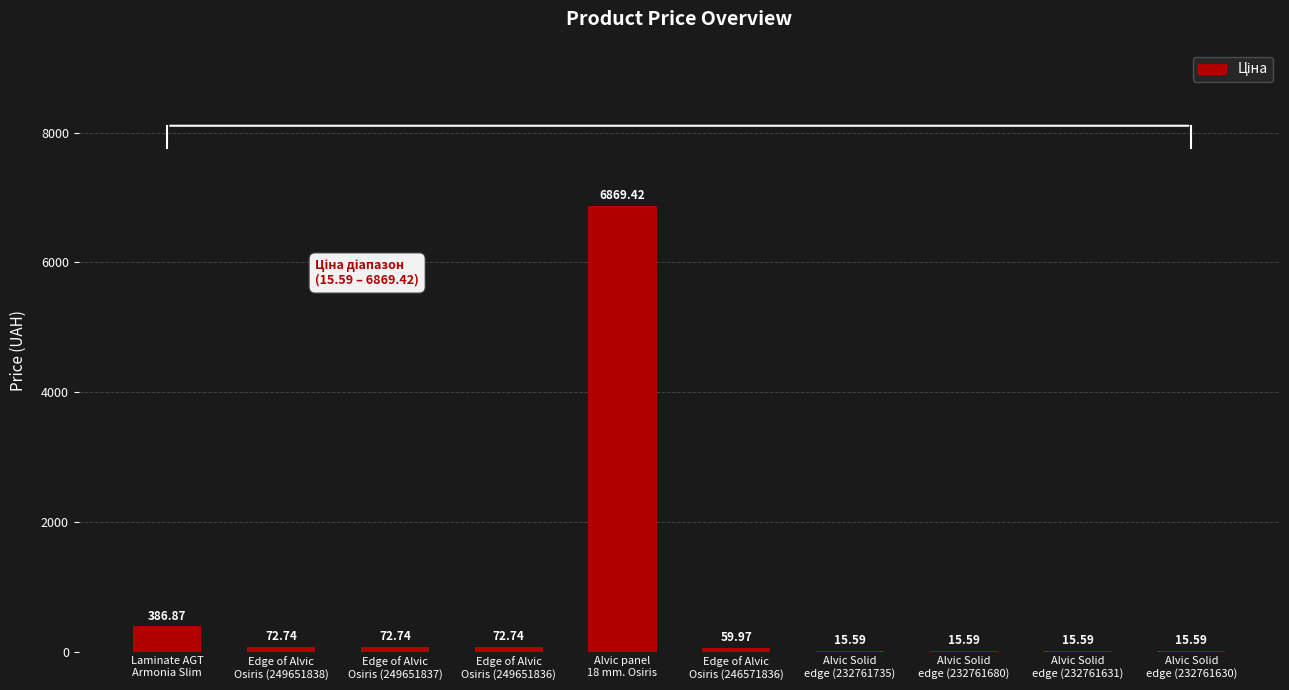

How many distinct data groups are displayed?

1